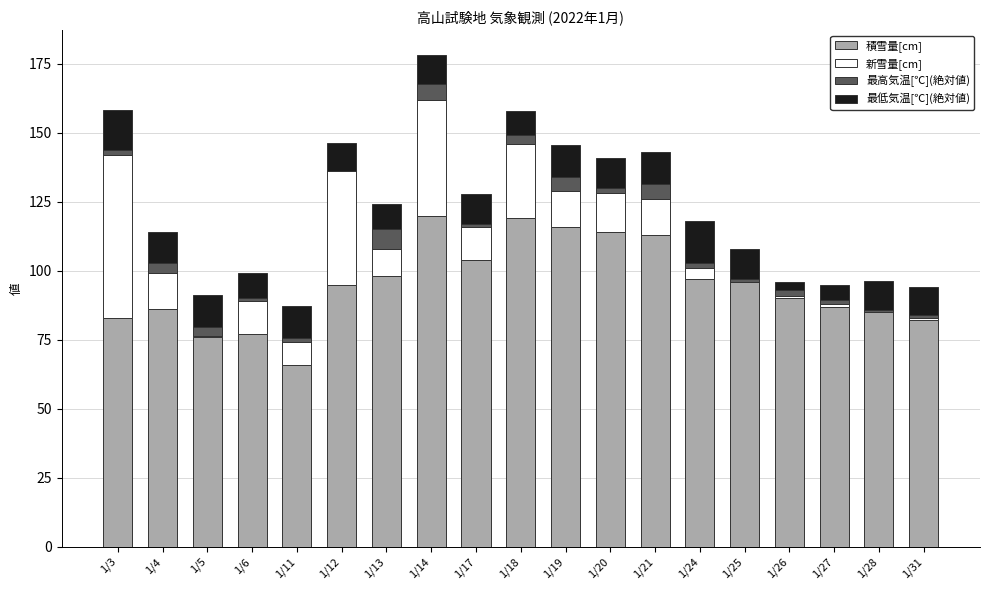

What is the sum of all 積雪量[cm] values?

1804.0